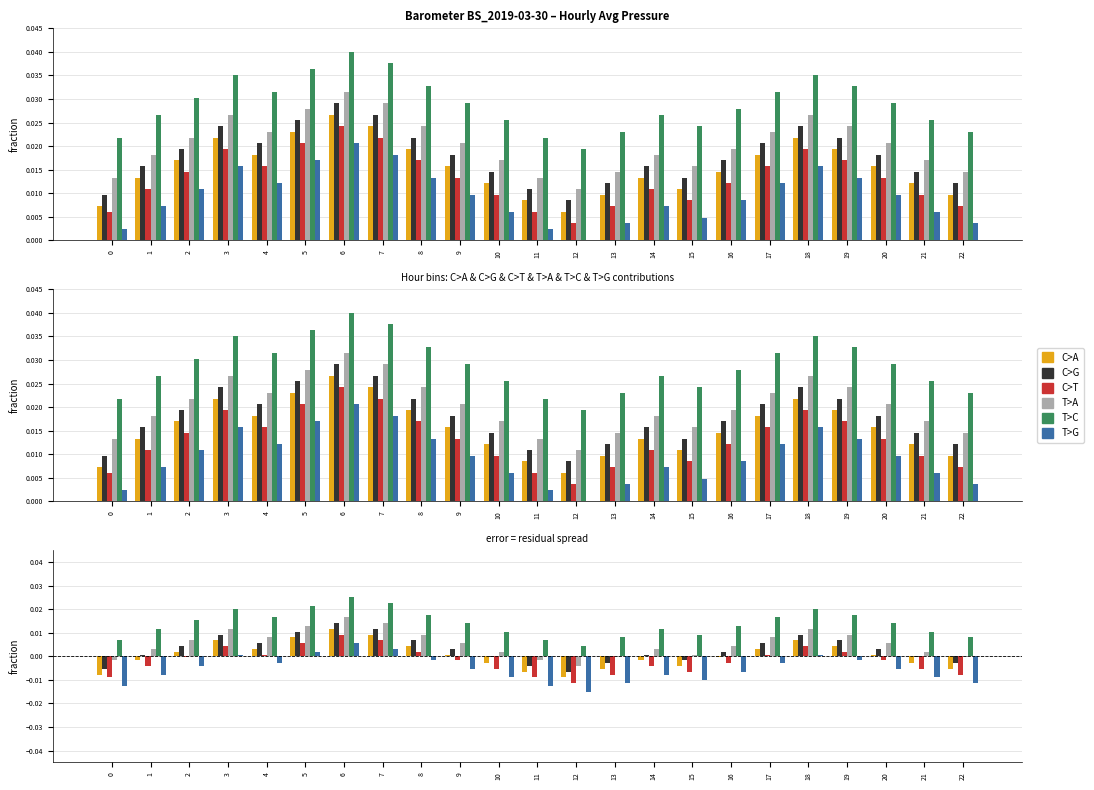

Which series changed the most between 1 and 5?

T>C